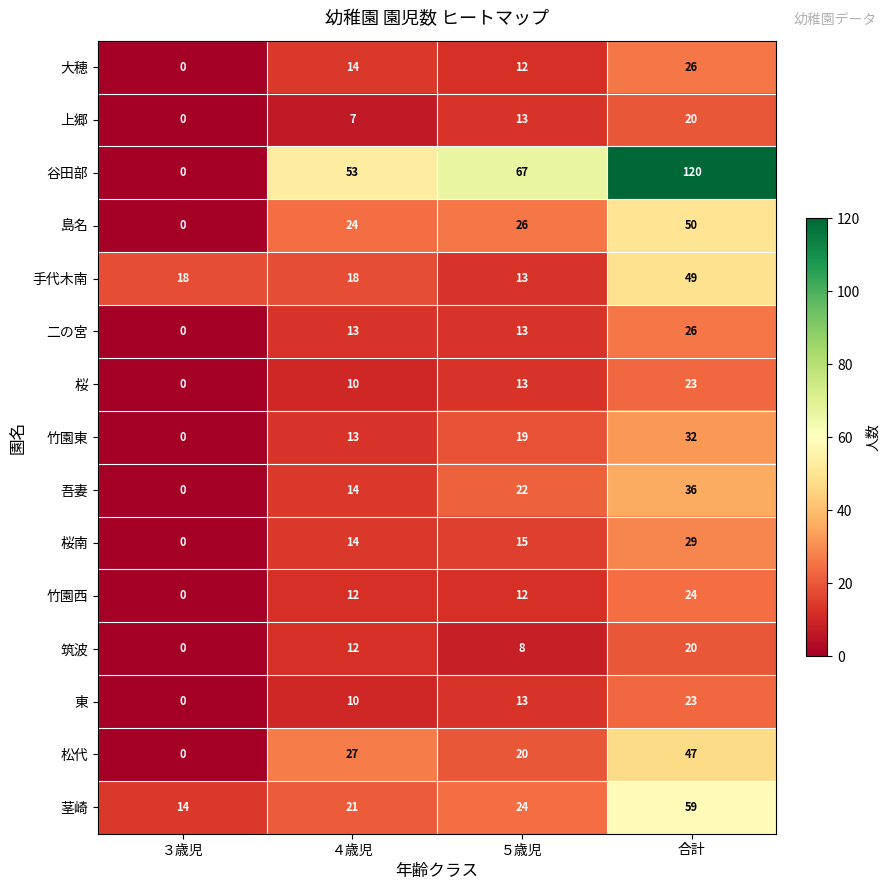

At which label is 島名 closest to 25?

４歳児